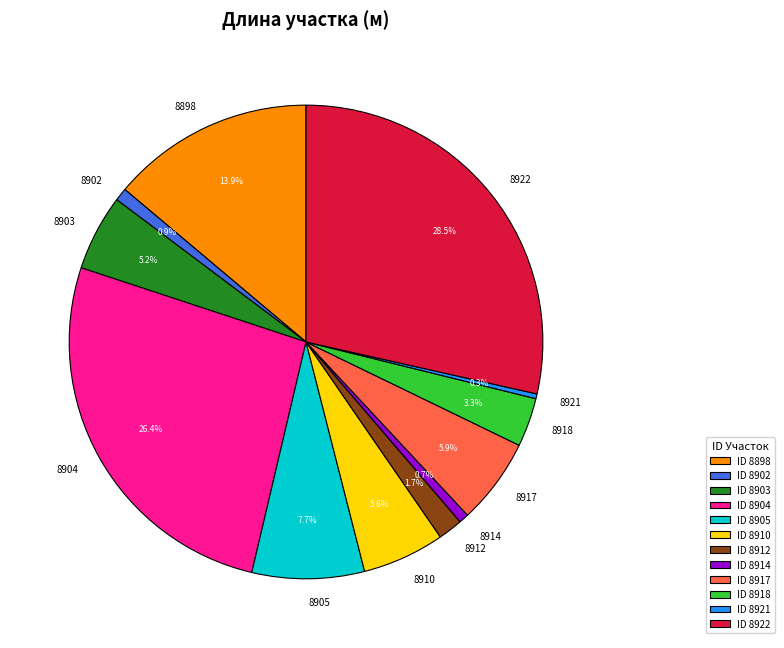

The 8921 slice represents 12% of the pie. True or false?

False